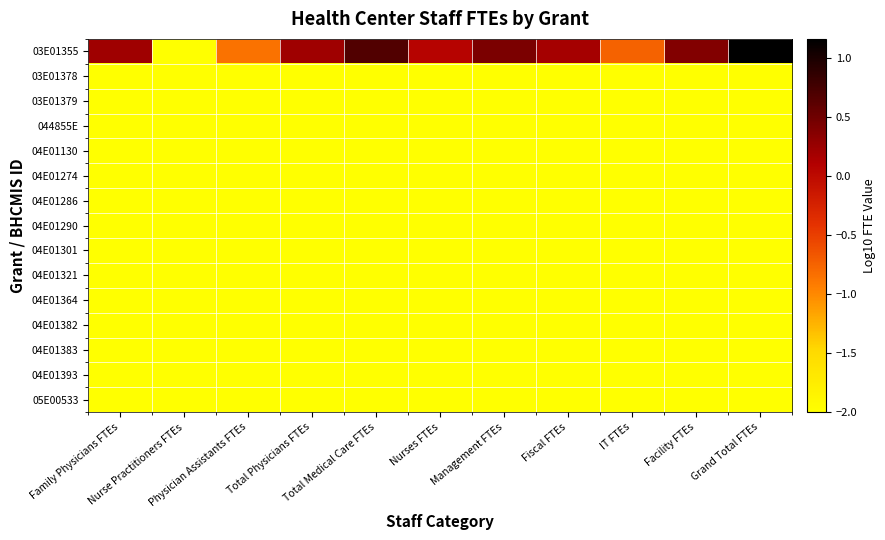

What is the total value across all series at Nurse Practitioners FTEs?

-30.0